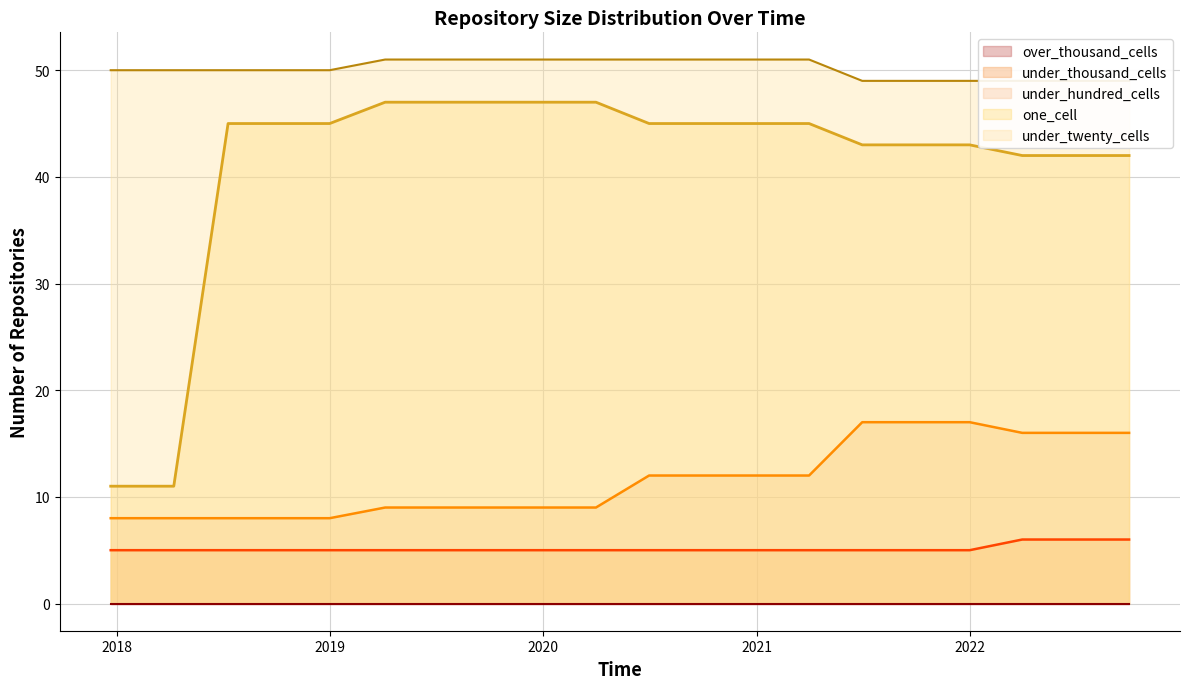

True or false: one_cell and under_thousand_cells intersect in this chart.

False